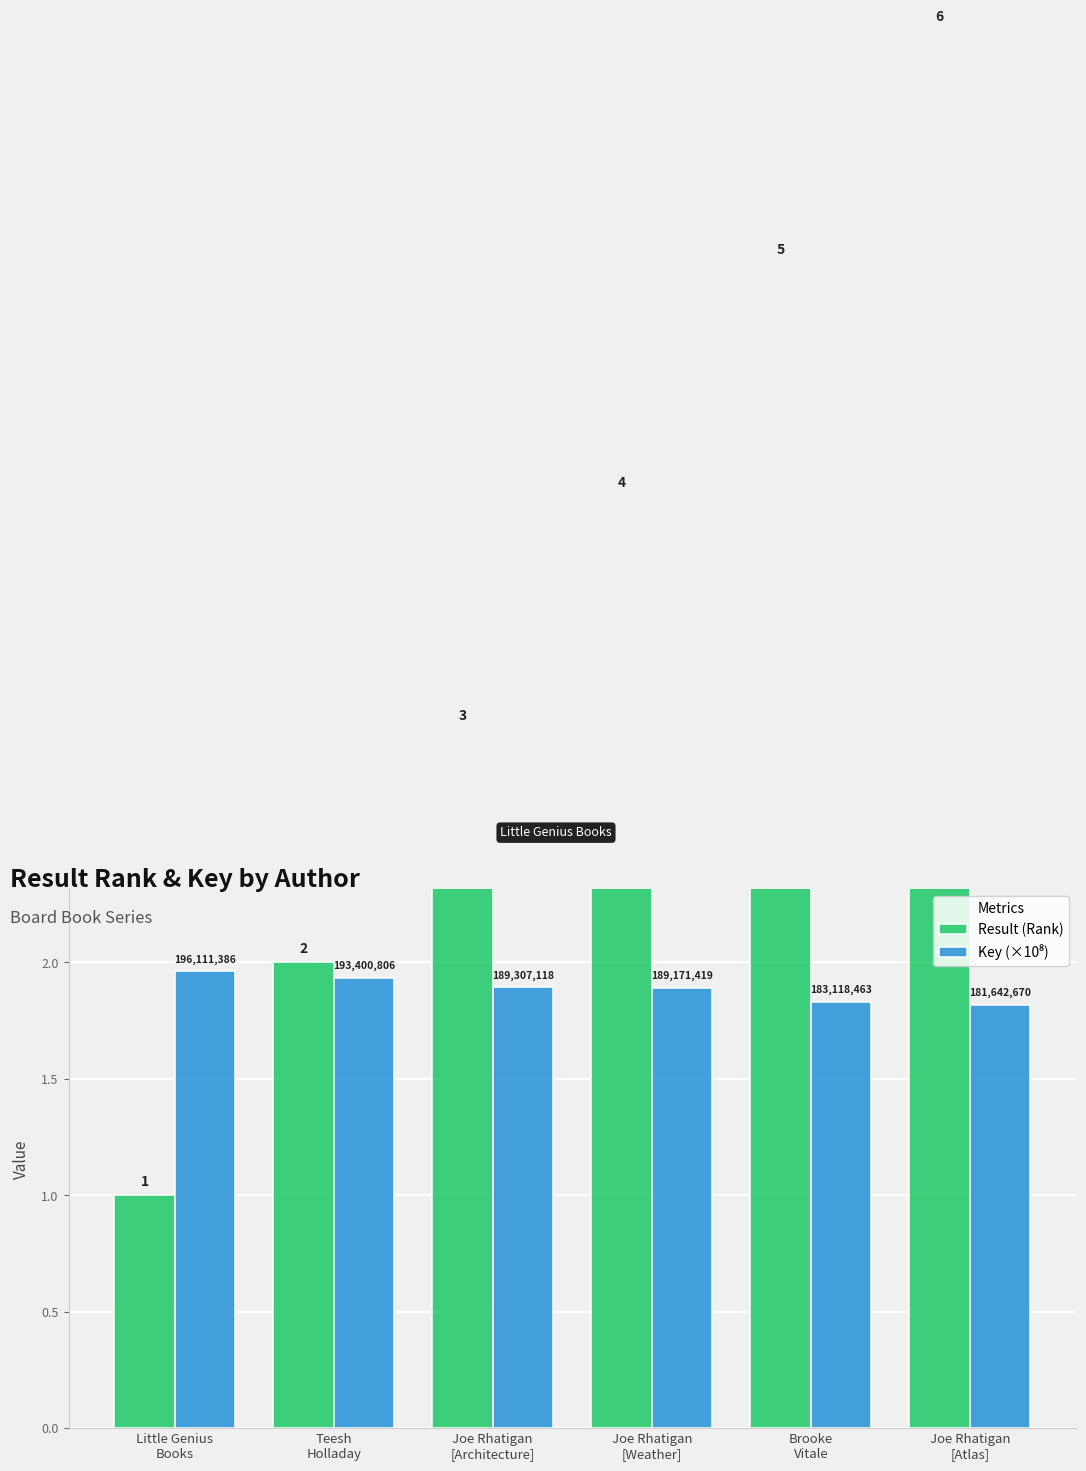

Reading left to right, what are all the values shown in this chart?

Result (Rank): Little Genius
Books=1.0	Teesh
Holladay=2.0	Joe Rhatigan
[Architecture]=3.0	Joe Rhatigan
[Weather]=4.0	Brooke
Vitale=5.0	Joe Rhatigan
[Atlas]=6.0
Key (×10⁸): Little Genius
Books=2.0	Teesh
Holladay=1.9	Joe Rhatigan
[Architecture]=1.9	Joe Rhatigan
[Weather]=1.9	Brooke
Vitale=1.8	Joe Rhatigan
[Atlas]=1.8